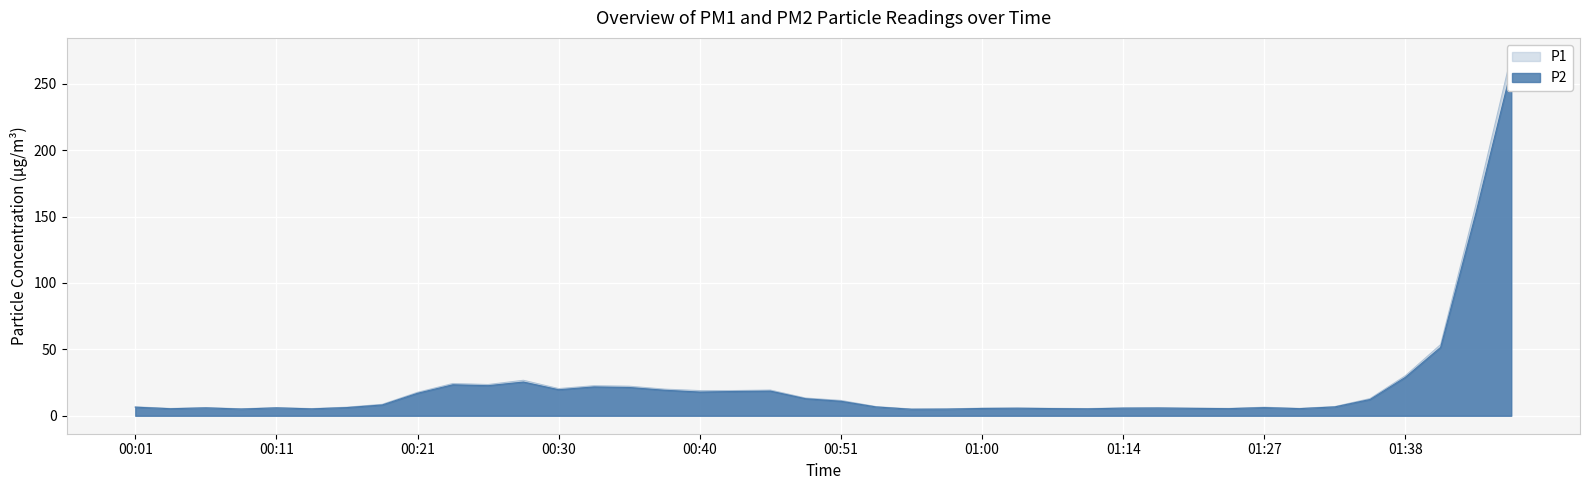

Is it true that P1 equals 271.1 at 01:45?

True